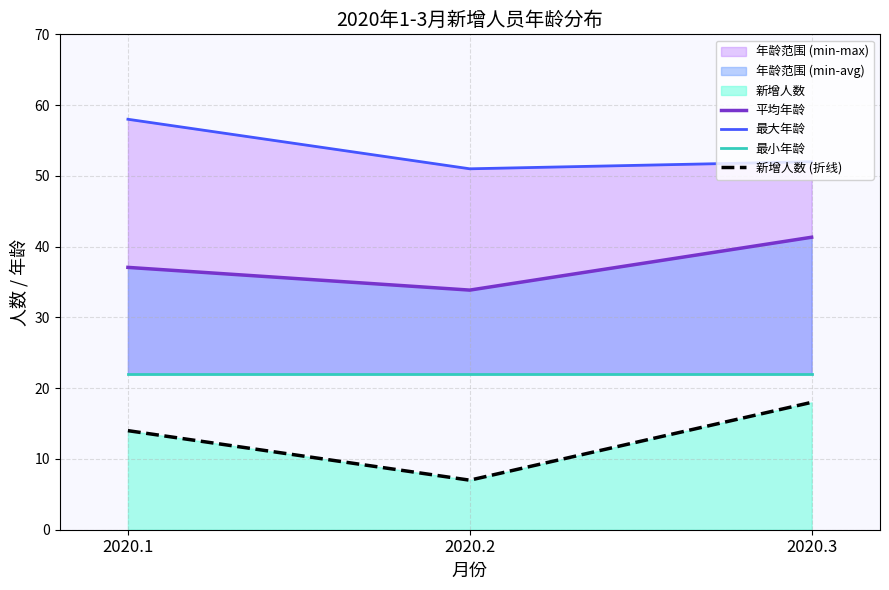

Between 2020.2 and 2020.3, which is larger?

2020.3